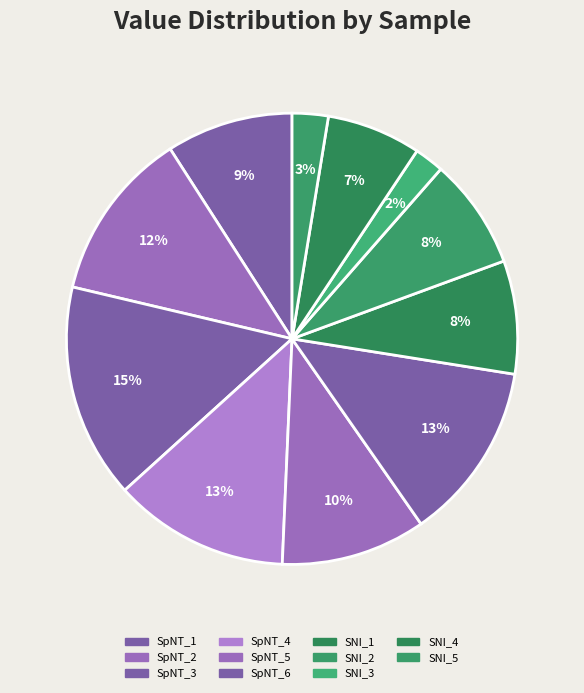

How many slices are in this pie chart?

11